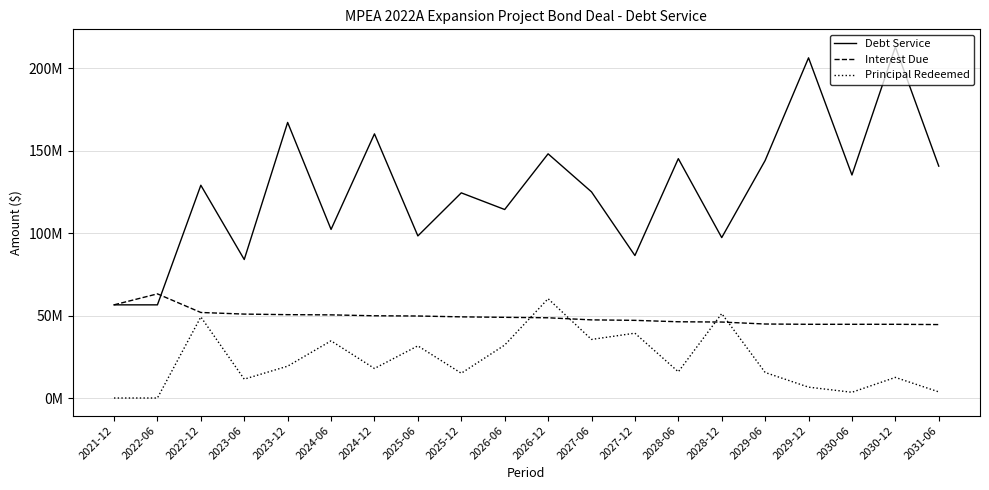

What are all the series names shown in the legend?

Debt Service, Interest Due, Principal Redeemed